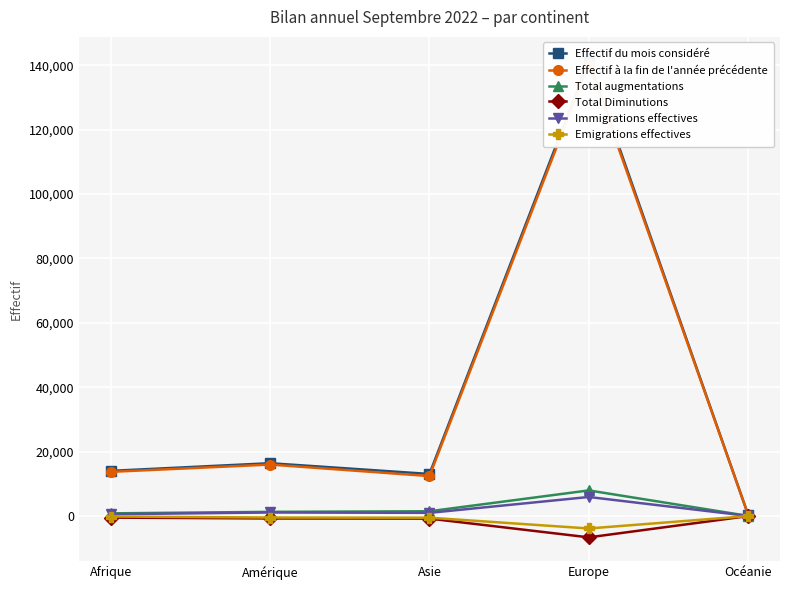

True or false: Effectif du mois considéré and Immigrations effectives intersect in this chart.

False